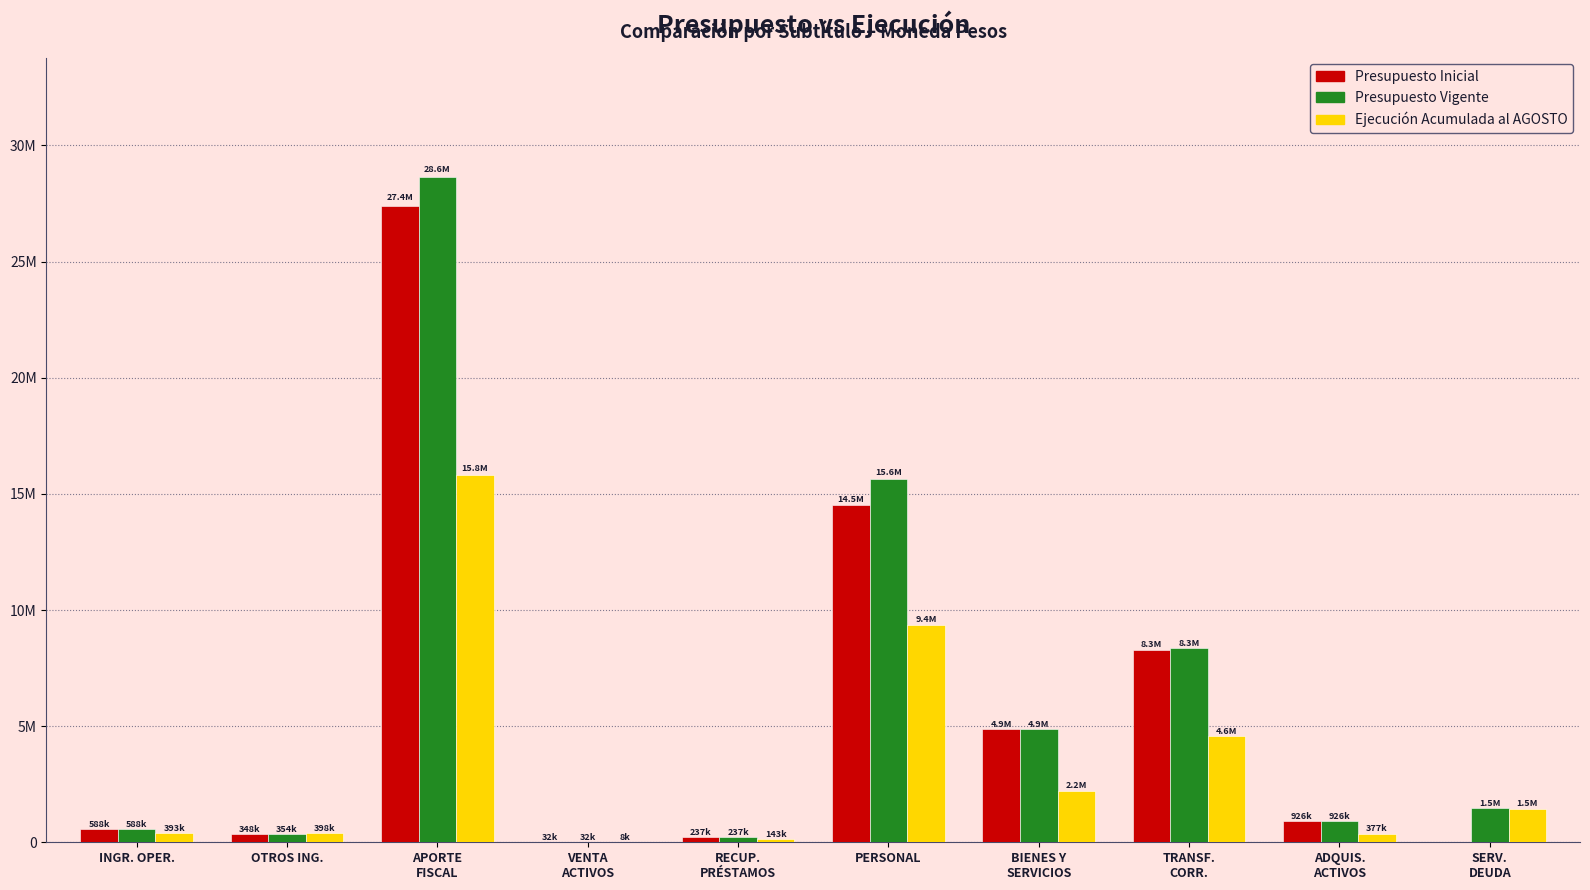

What are all the series names shown in the legend?

Presupuesto Inicial, Presupuesto Vigente, Ejecución Acumulada al AGOSTO